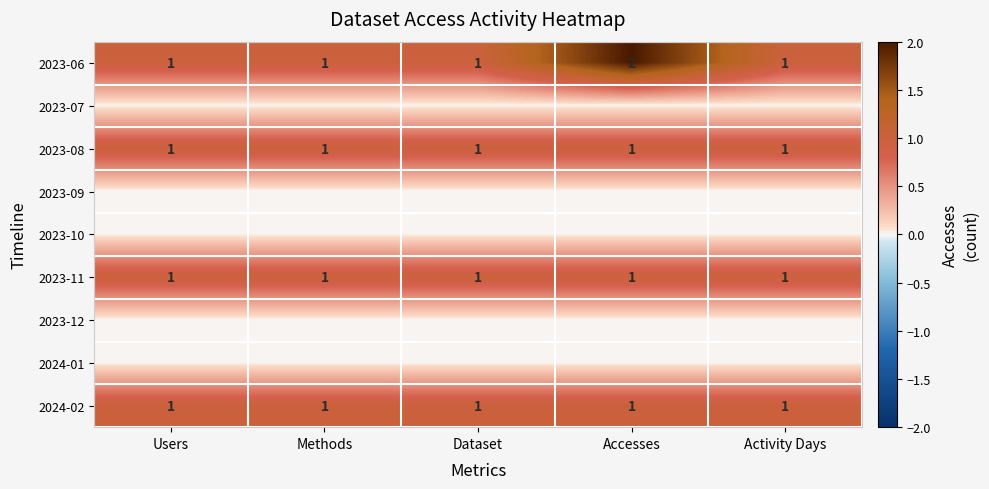

What is the minimum value for 2023-11?

1